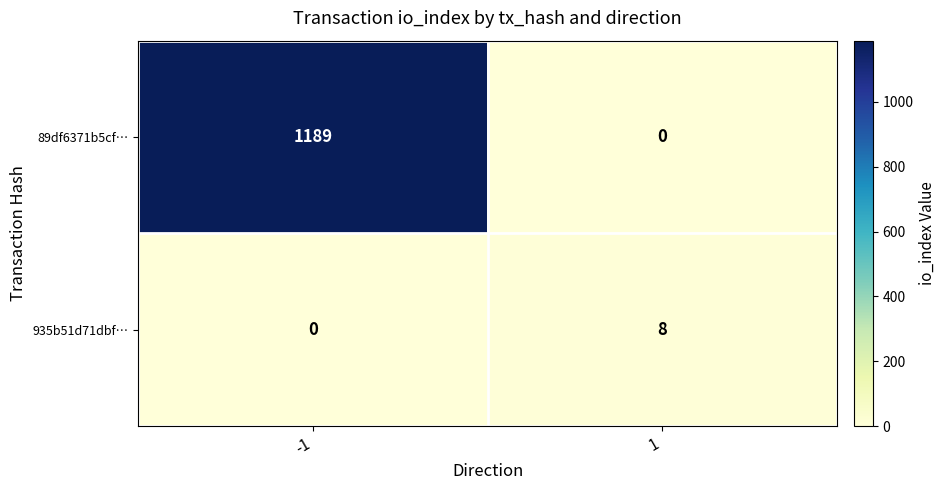

Reading left to right, what are all the values shown in this chart?

89df6371b5cf…: -1=1189	1=0
935b51d71dbf…: -1=0	1=8